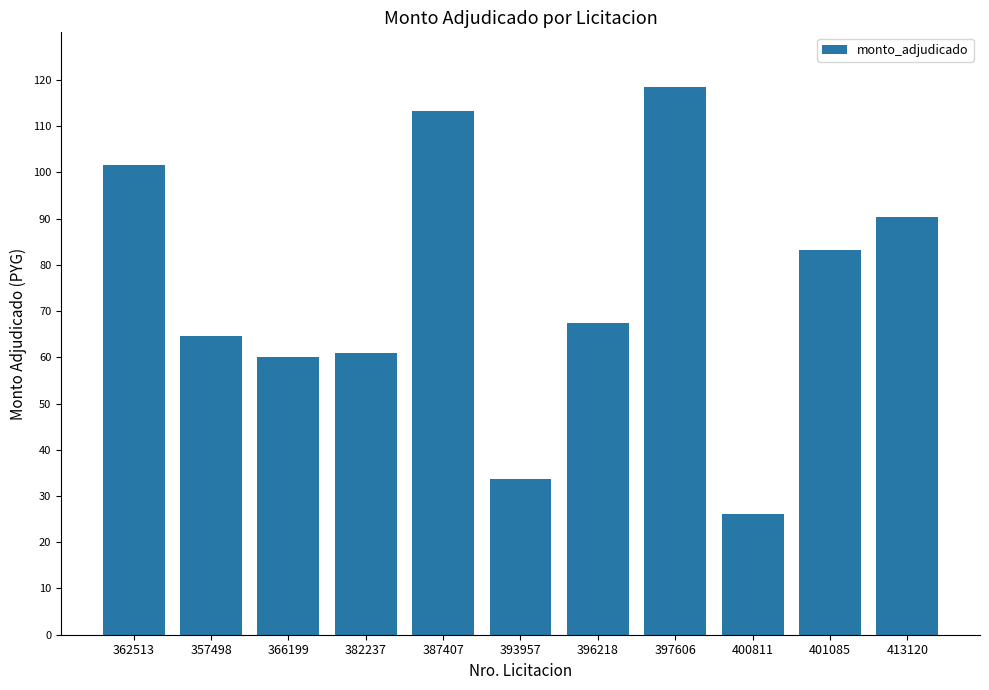

The chart shows a value of 48654821 at 393957. True or false?

False